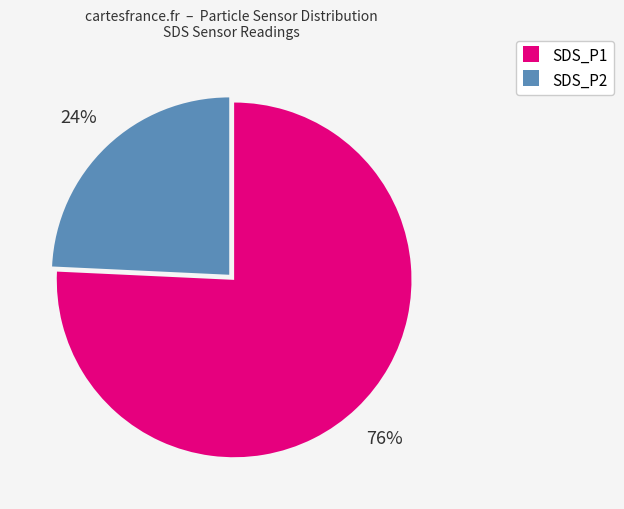

Combined, do SDS_P2 and SDS_P1 account for over 50%?

Yes